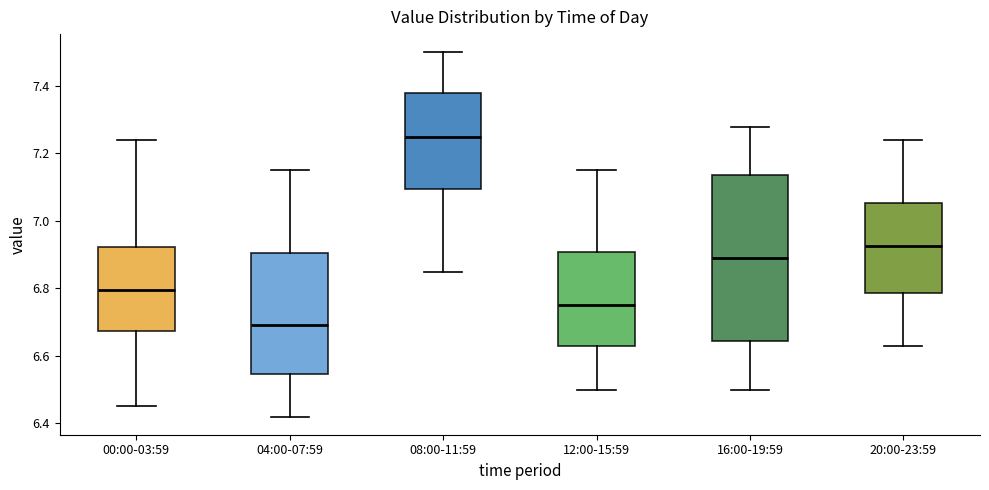

Reading left to right, transcribe this box plot: for each box, give where its median line is, the range the box spans, and where its two whiskers end, as read against the y-axis. The values are not printed on the chart, so give them approximately, as read against the axis.

00:00-03:59: median 6.80, box 6.68 to 6.92, whiskers 6.46 to 7.24
04:00-07:59: median 6.70, box 6.54 to 6.90, whiskers 6.42 to 7.16
08:00-11:59: median 7.26, box 7.10 to 7.38, whiskers 6.86 to 7.50
12:00-15:59: median 6.76, box 6.64 to 6.90, whiskers 6.50 to 7.16
16:00-19:59: median 6.90, box 6.64 to 7.14, whiskers 6.50 to 7.28
20:00-23:59: median 6.92, box 6.78 to 7.06, whiskers 6.64 to 7.24